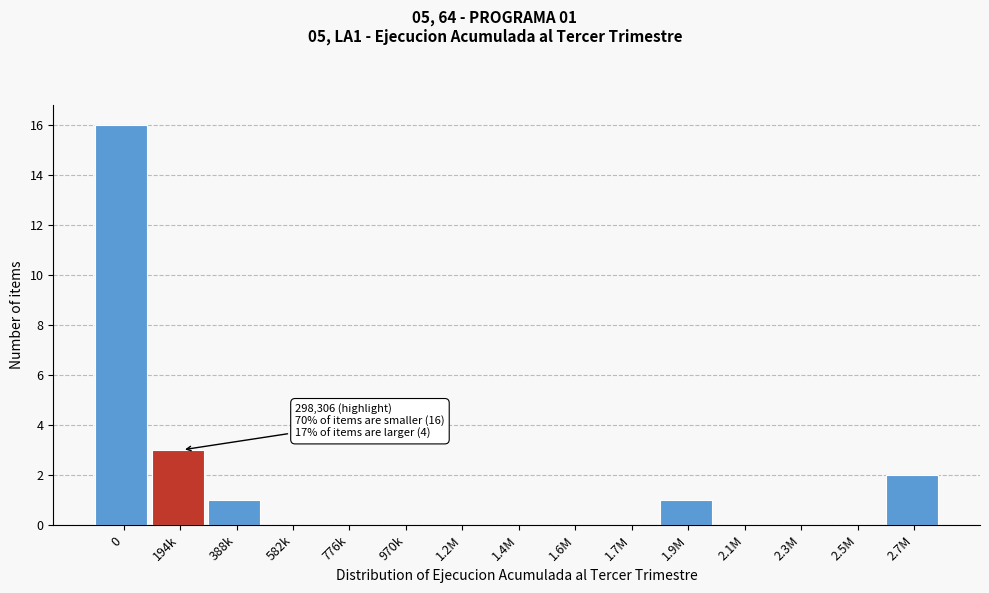

Reading left to right, list all the values displayed in this chart.

0=16	194k=3	388k=1	582k=0	776k=0	970k=0	1.2M=0	1.4M=0	1.6M=0	1.7M=0	1.9M=1	2.1M=0	2.3M=0	2.5M=0	2.7M=2